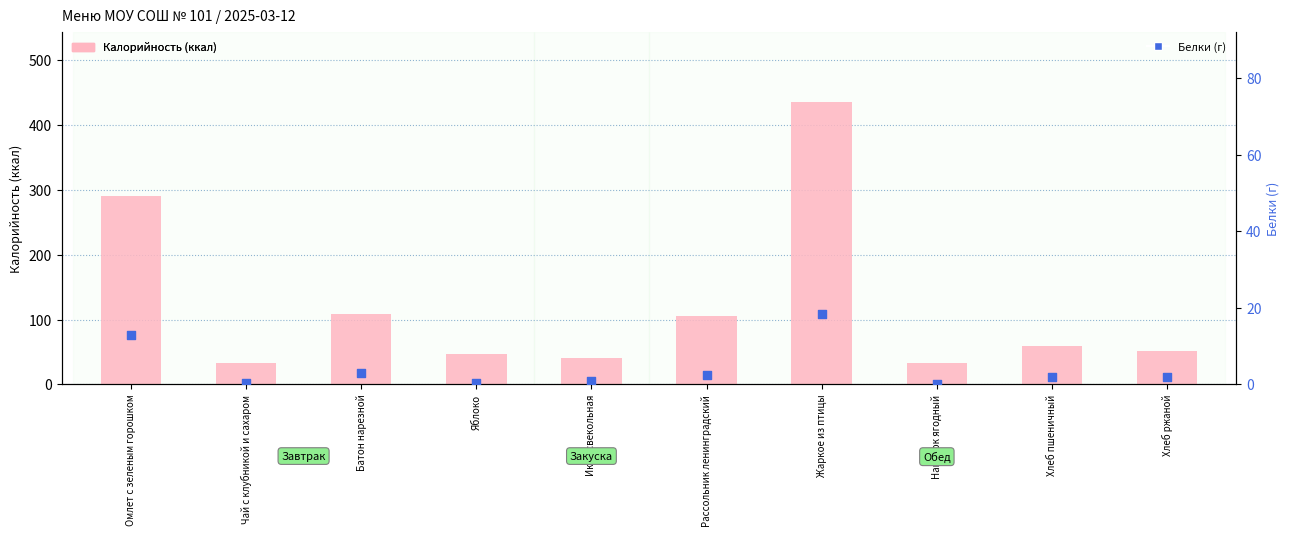

Is the value of Калорийность at Хлеб пшеничный greater than the value of Белки at Хлеб пшеничный?

Yes